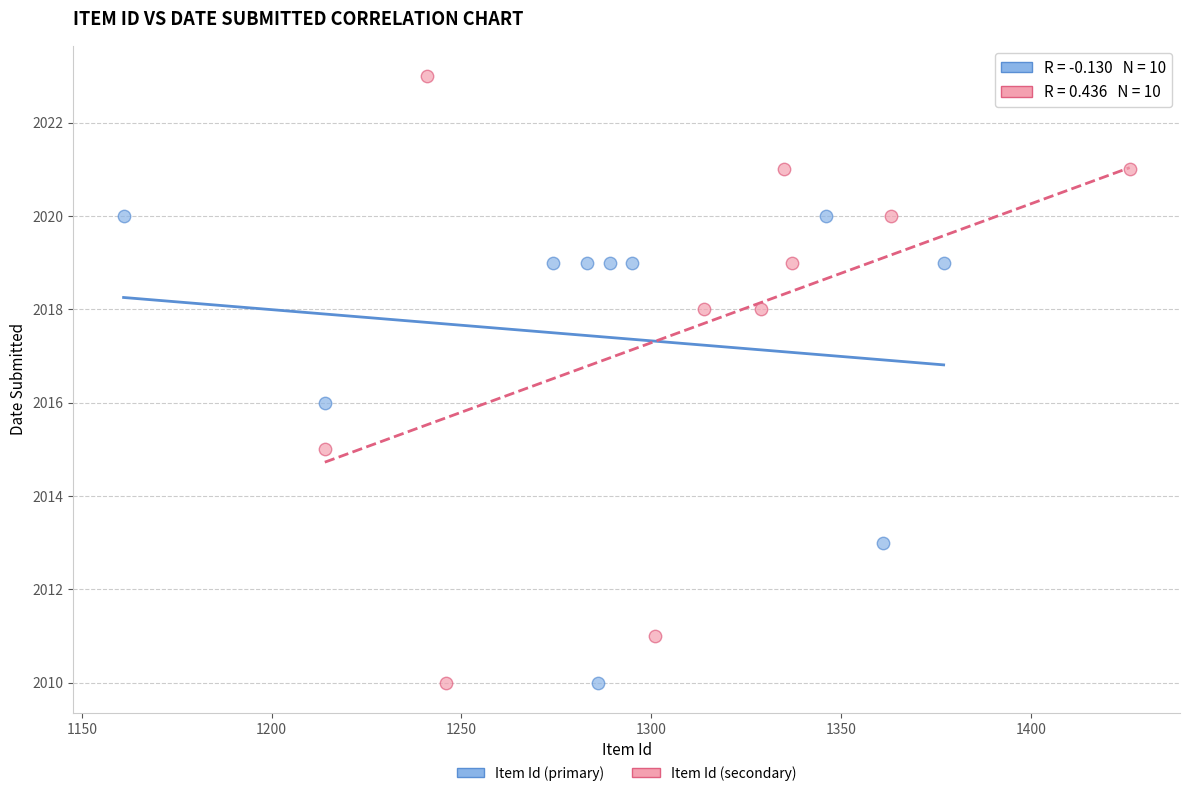

Which series has the largest Y range (max minus min)?

Item Id (secondary)